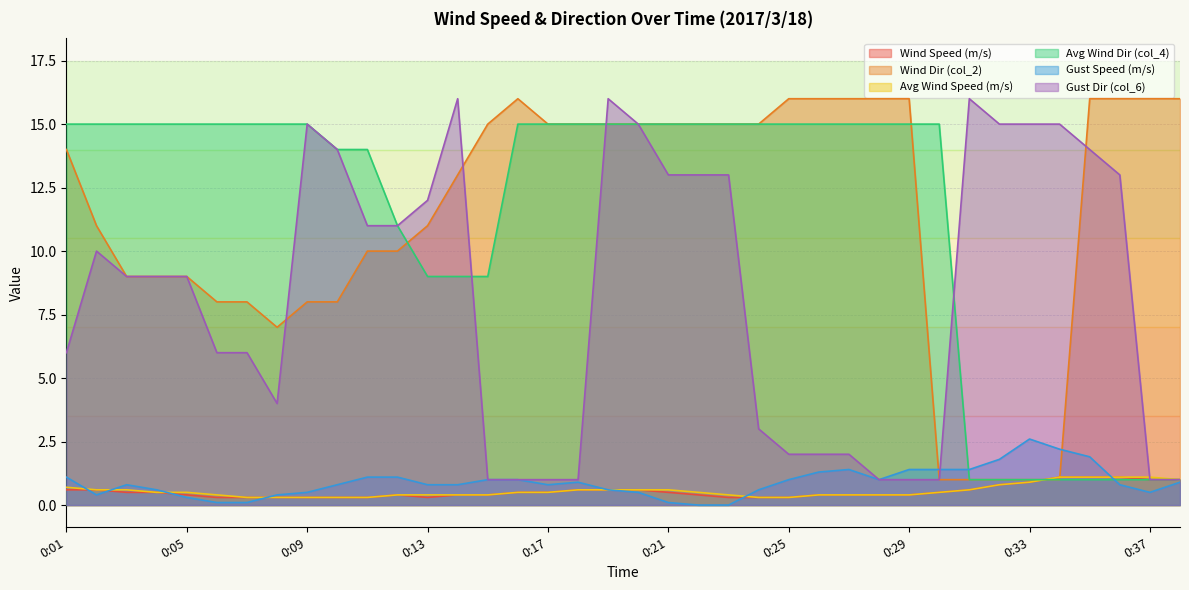

What is the average value of the Avg Wind Dir (col_4) series?

11.4